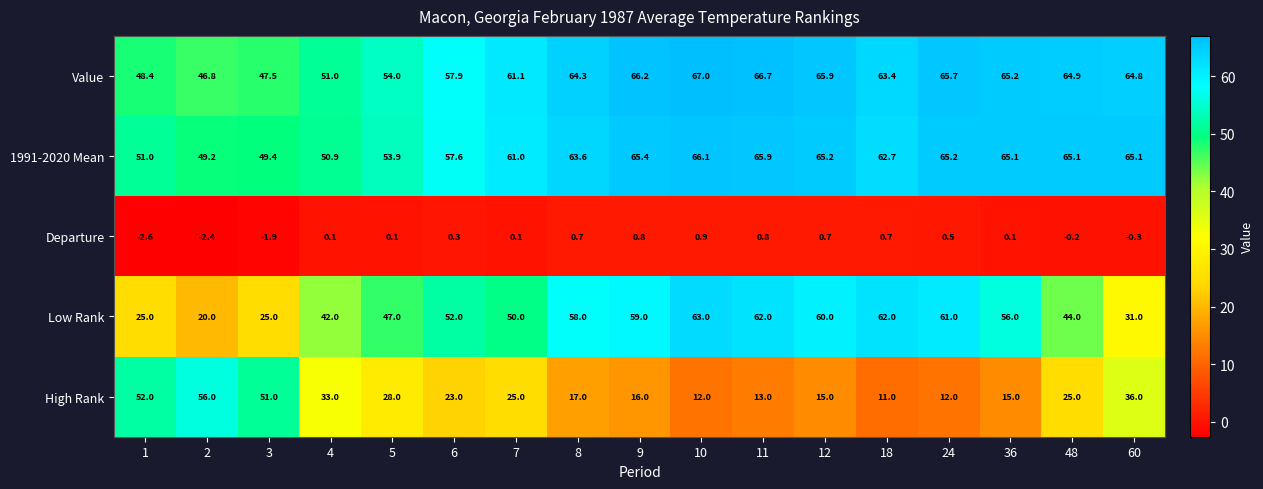

What is the total value across all series at 2?

169.6